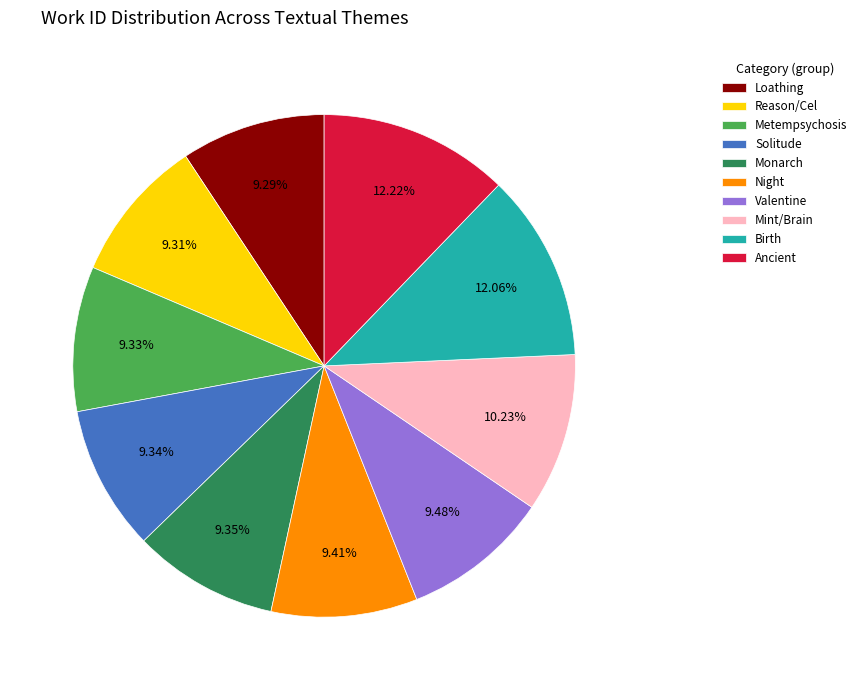

How many slices are in this pie chart?

10